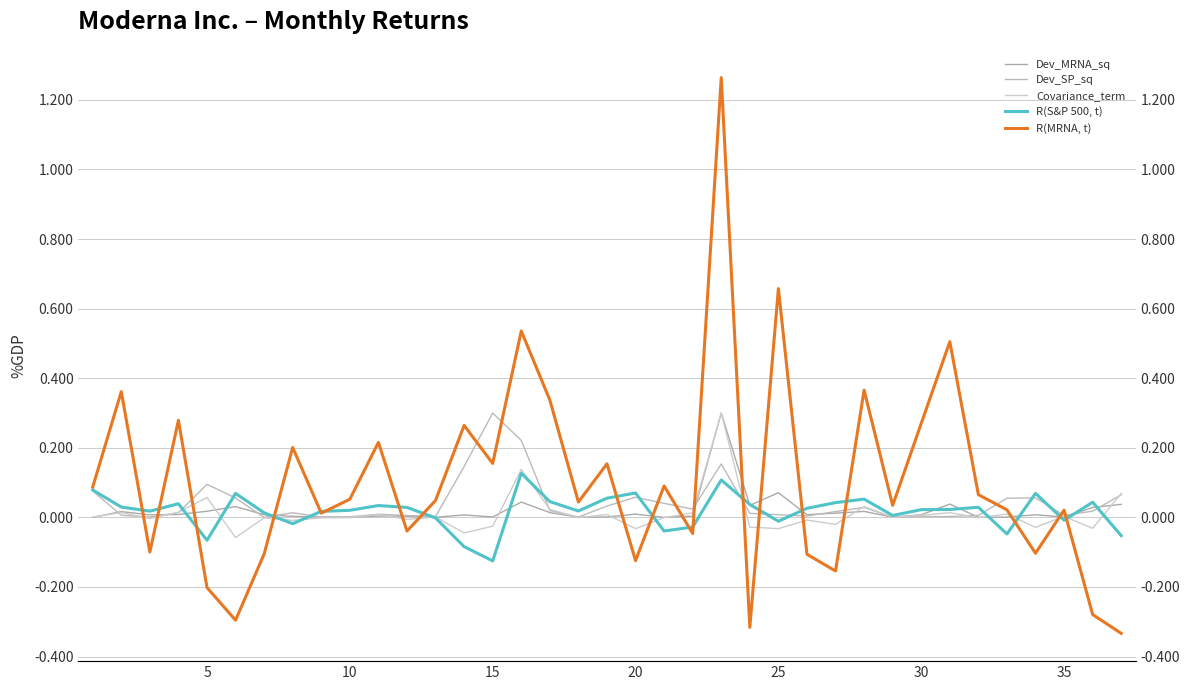

What is the highest value of the R(S&P 500, t) series?

0.1